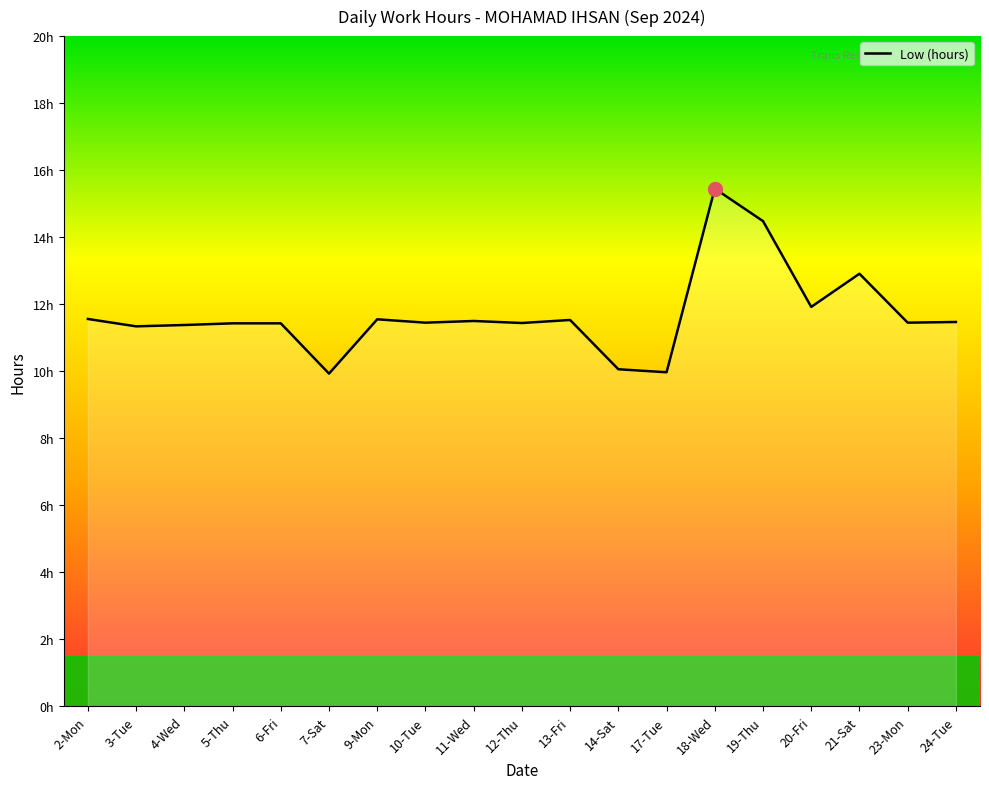

Which label corresponds to the smallest value in the chart?

7-Sat